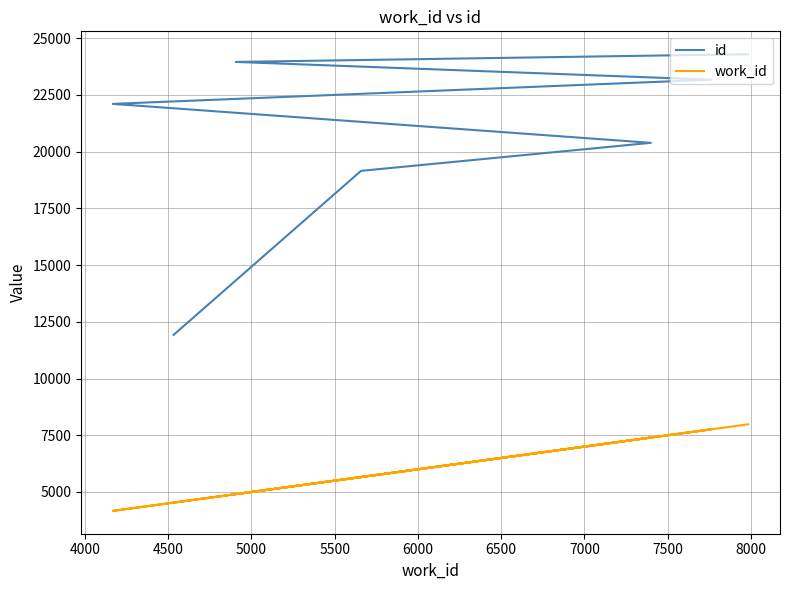

What is the maximum value for work_id?

7984